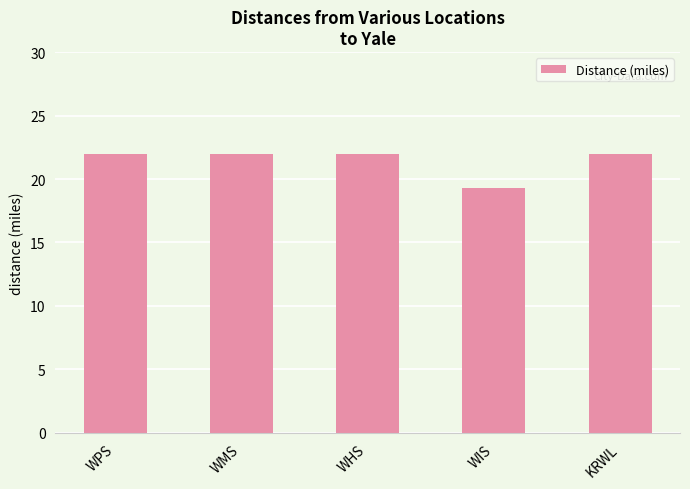

Reading left to right, list all the values displayed in this chart.

21.9	21.9	21.9	19.3	21.9